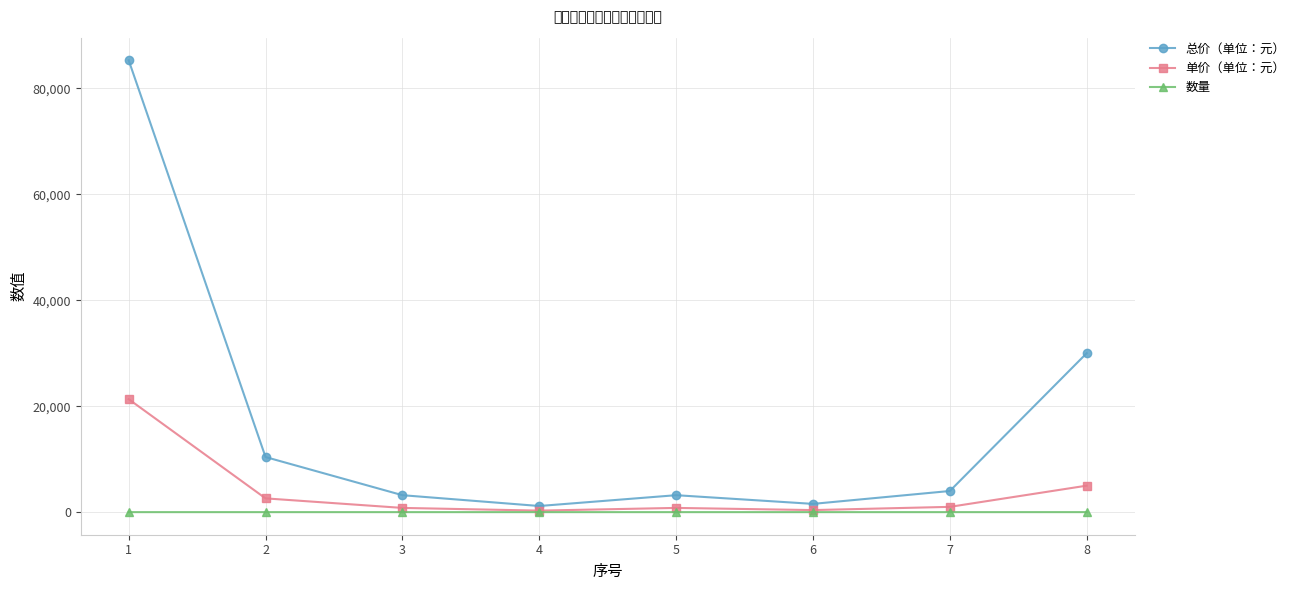

What is the maximum value shown in the chart?

85280